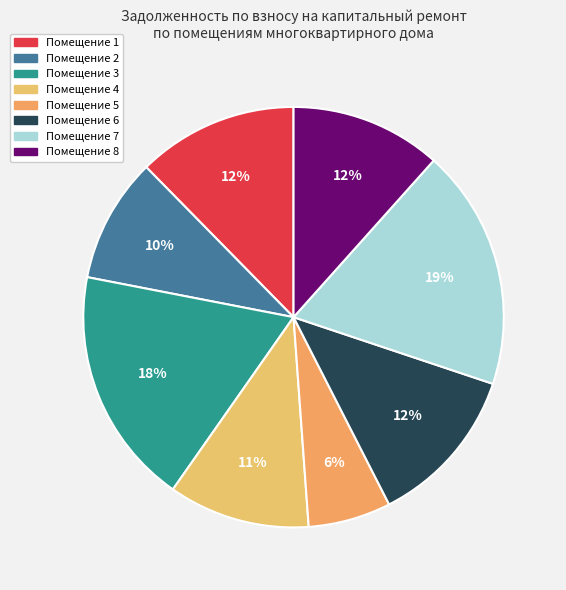

Which category has the smallest portion of the pie?

Помещение 5